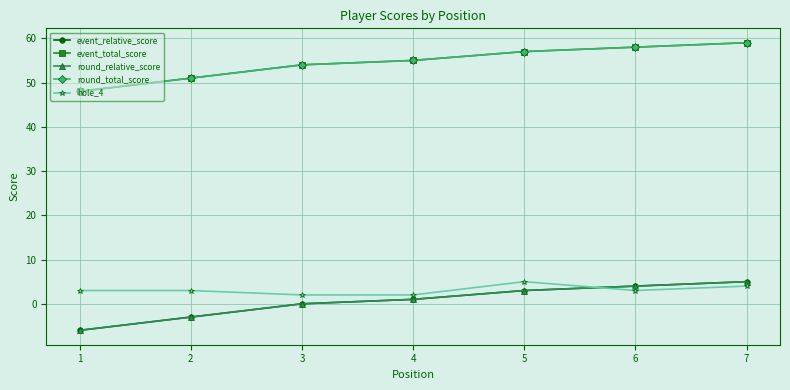

Is this an area chart (filled region under the line)?

No